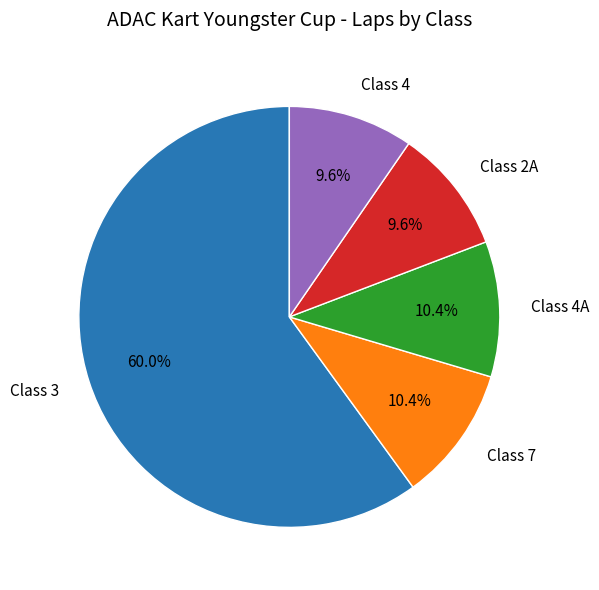

Do Class 3 and Class 7 together represent more than half of the pie?

Yes